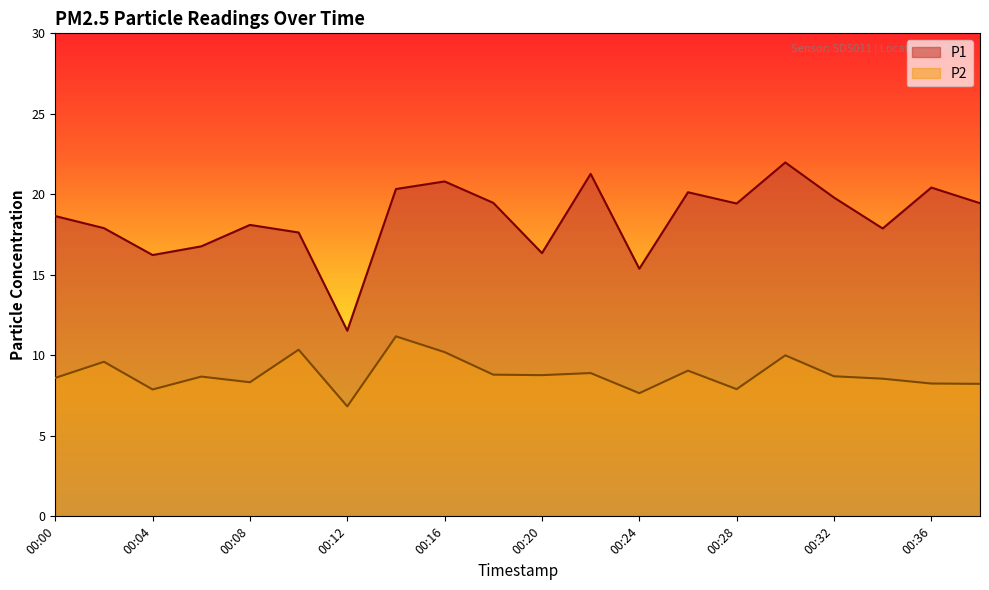

At how many categories does at least one series exceed 18?

12